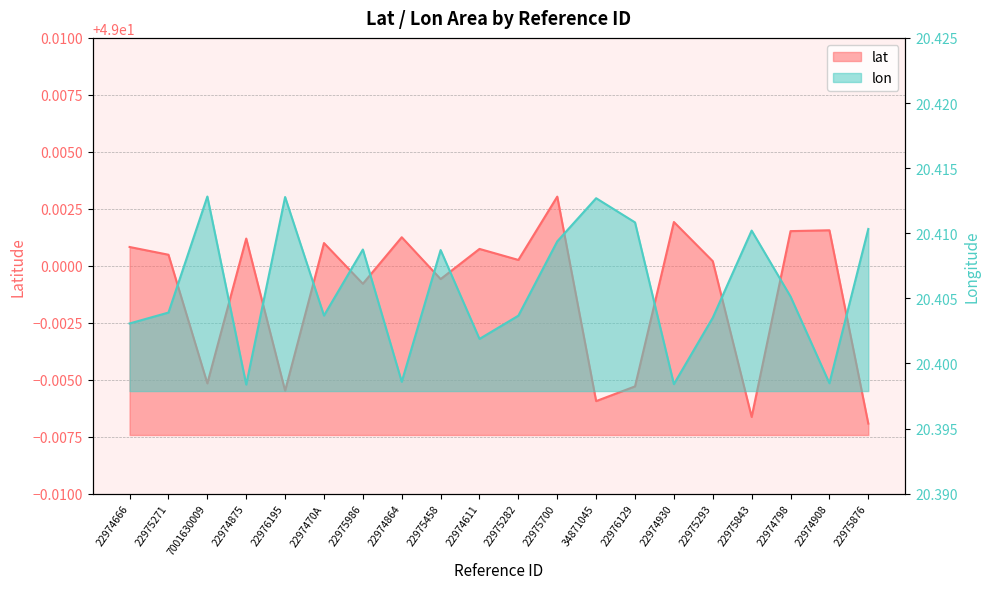

Which label corresponds to the largest value in the chart?

22975700